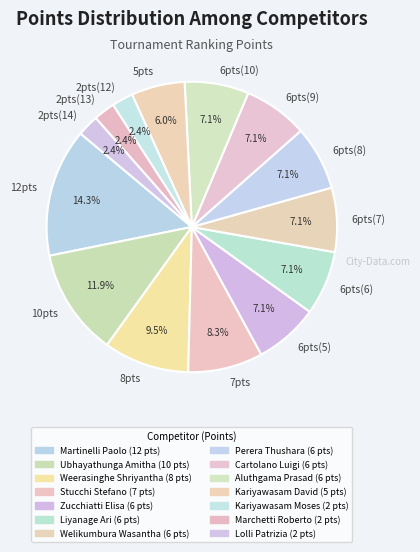

Is there a majority slice in this chart?

No